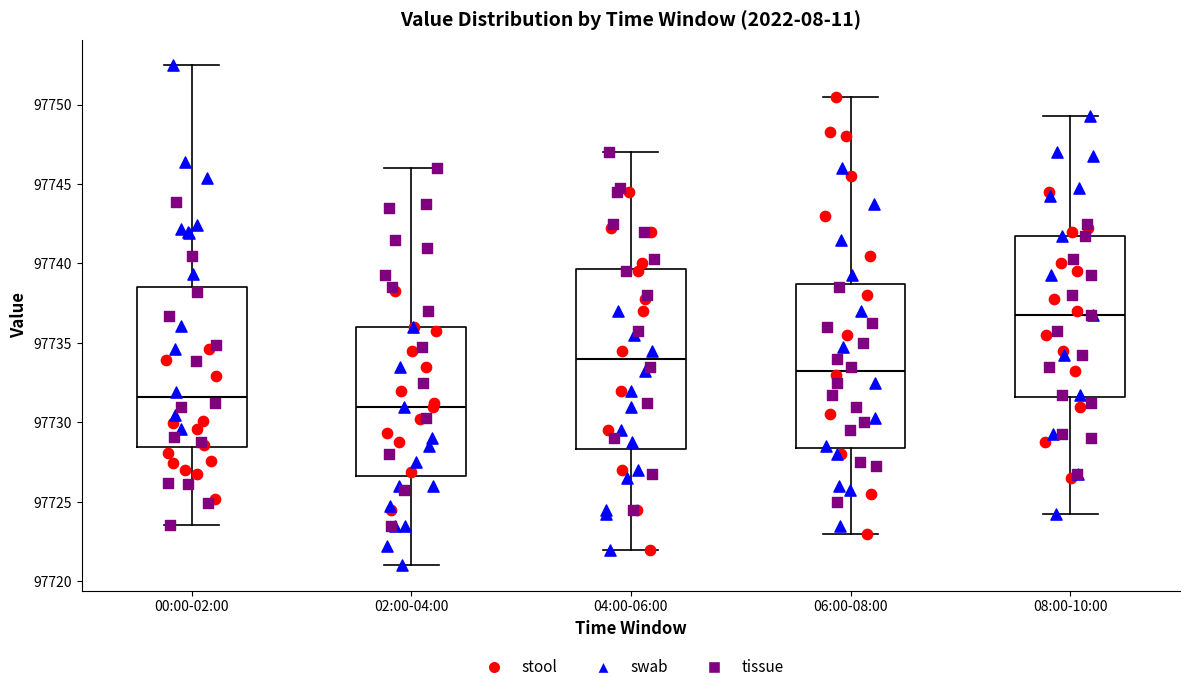

Reading left to right, transcribe this box plot: for each box, give where its median line is, the range the box spans, and where its two whiskers end, as read against the y-axis. The values are not printed on the chart, so give them approximately, as read against the axis.

00:00-02:00: median 97731.5, box 97728.5 to 97738.5, whiskers 97723.5 to 97752.5
02:00-04:00: median 97731.0, box 97726.5 to 97736.0, whiskers 97721.0 to 97746.0
04:00-06:00: median 97734.0, box 97728.5 to 97739.5, whiskers 97722.0 to 97747.0
06:00-08:00: median 97733.5, box 97728.5 to 97738.5, whiskers 97723.0 to 97750.5
08:00-10:00: median 97737.0, box 97731.5 to 97742.0, whiskers 97724.5 to 97749.5